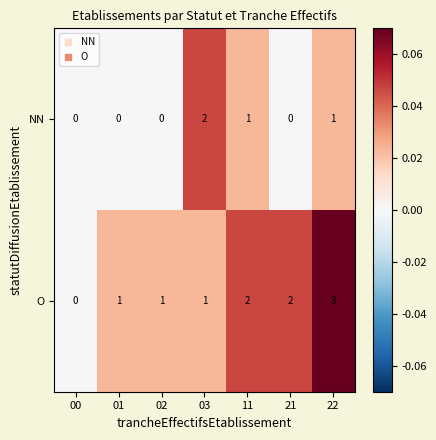

Is it true that O equals 1 at 02?

True